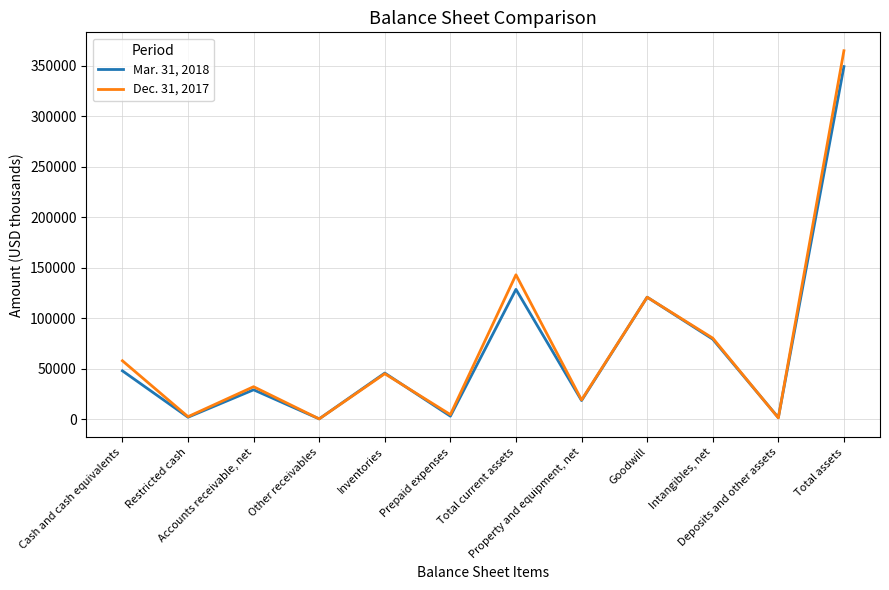

Which series changed the most between Inventories and Deposits and other assets?

Mar. 31, 2018